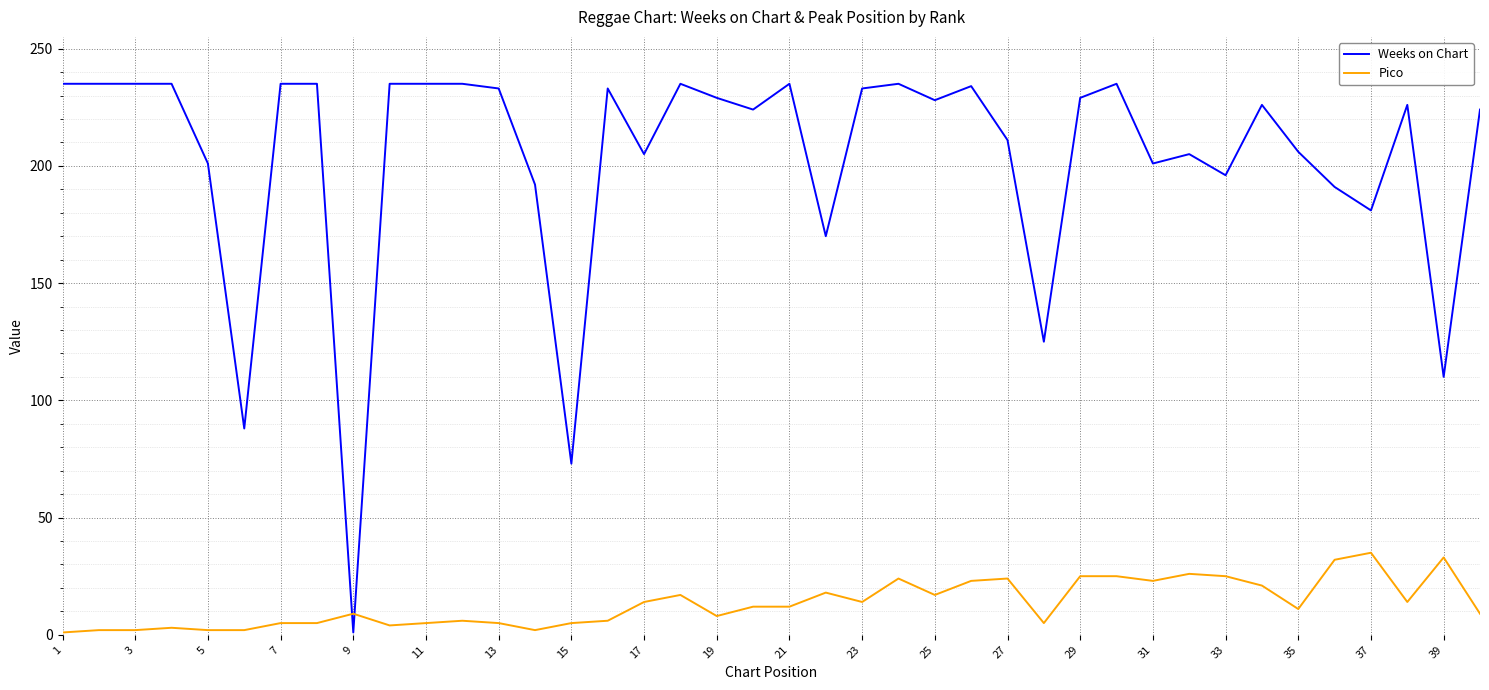

List the series in order of their overall mean, highest first.

Weeks on Chart, Pico